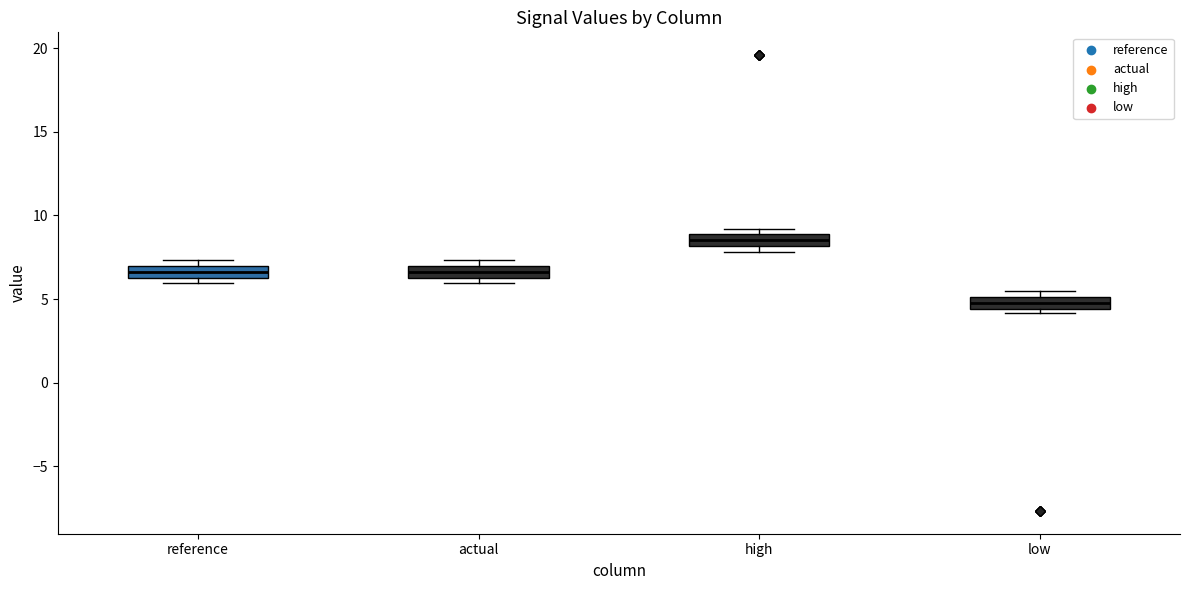

Where is the upper edge of the box for reference on the y-axis? The values are not printed on the chart, so give them approximately, as read against the axis.

7.0